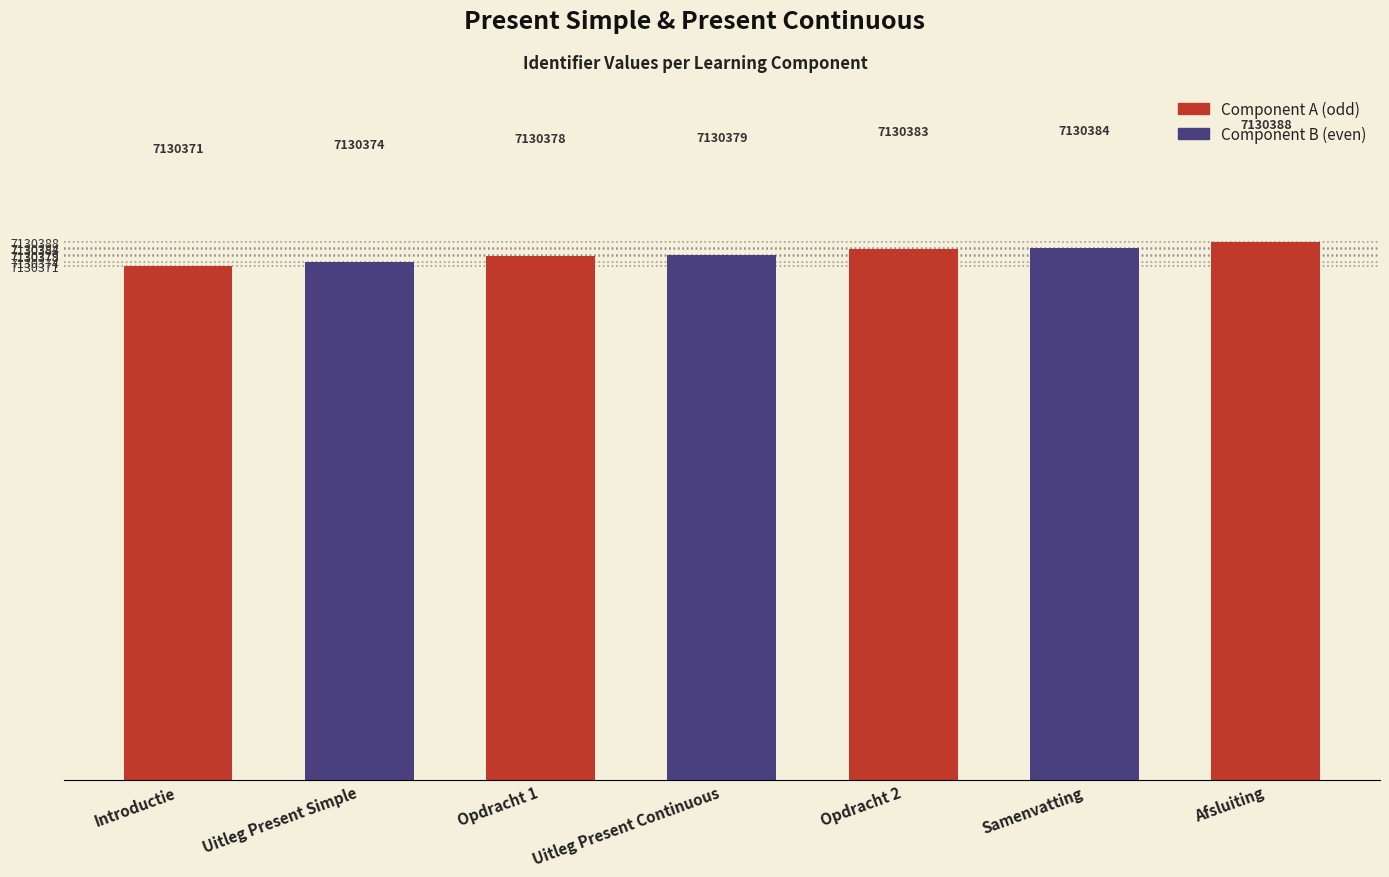

What is the ratio of the value at Uitleg Present Continuous to the value at Afsluiting?

1.0